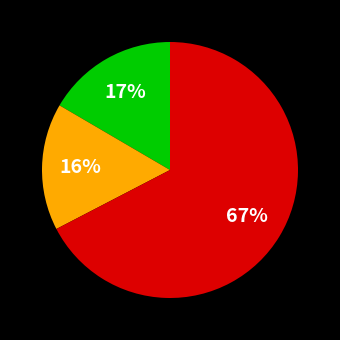

To the nearest percent, what is the average slice percentage?

33%